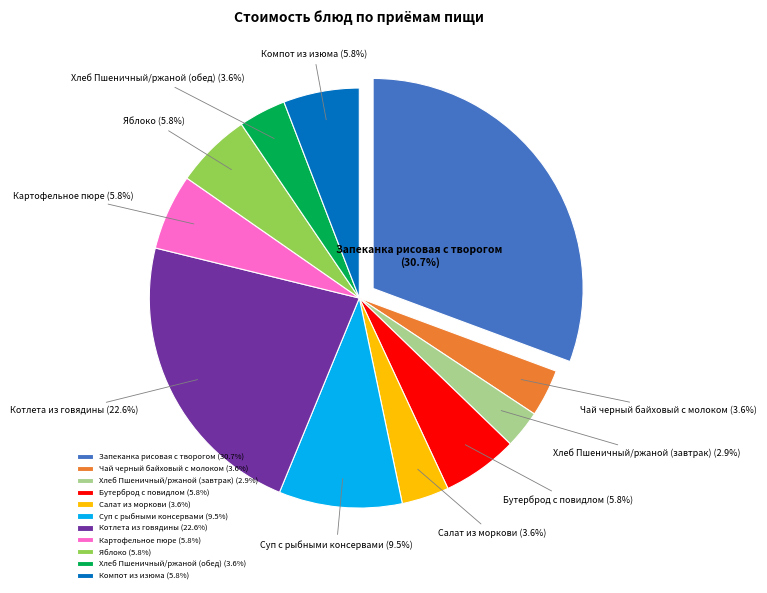

Rank the categories by value from highest to lowest.

Запеканка рисовая с творогом, Котлета из говядины, Суп с рыбными консервами, Бутерброд с повидлом, Картофельное пюре, Яблоко, Компот из изюма, Чай черный байховый с молоком, Салат из моркови, Хлеб Пшеничный/ржаной (обед), Хлеб Пшеничный/ржаной (завтрак)